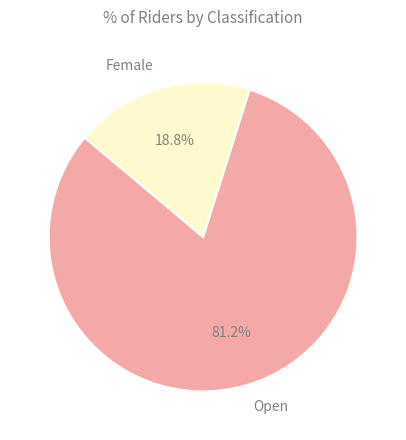

Does any single category account for the majority?

Yes